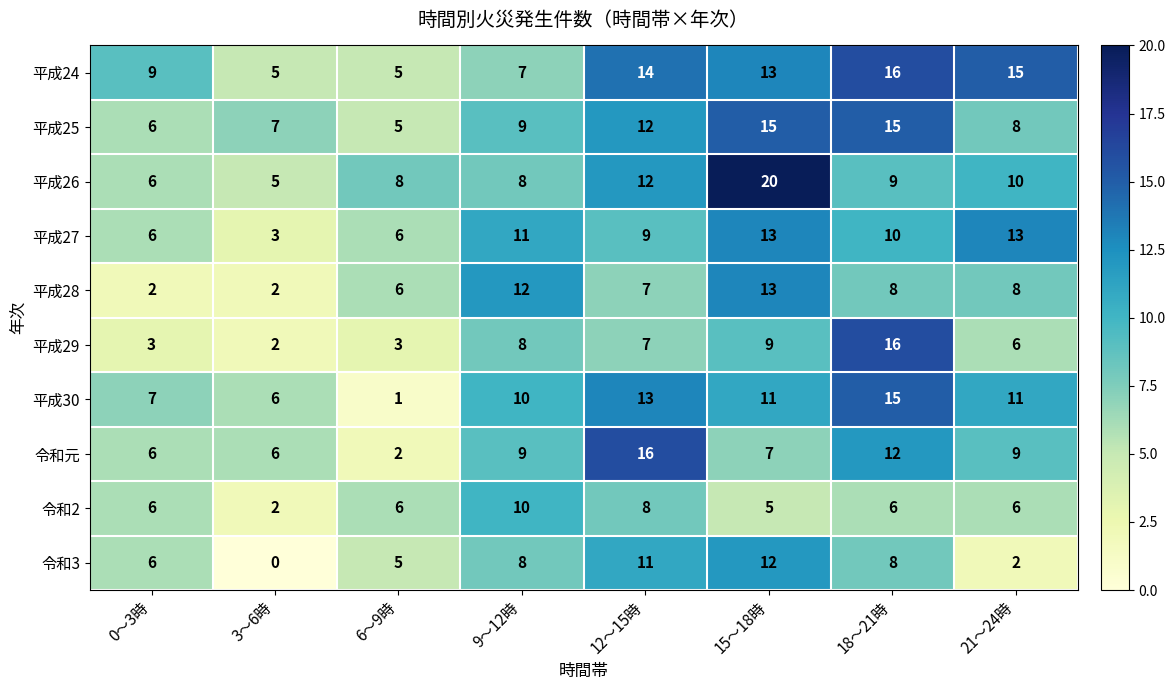

How many distinct data groups are displayed?

10